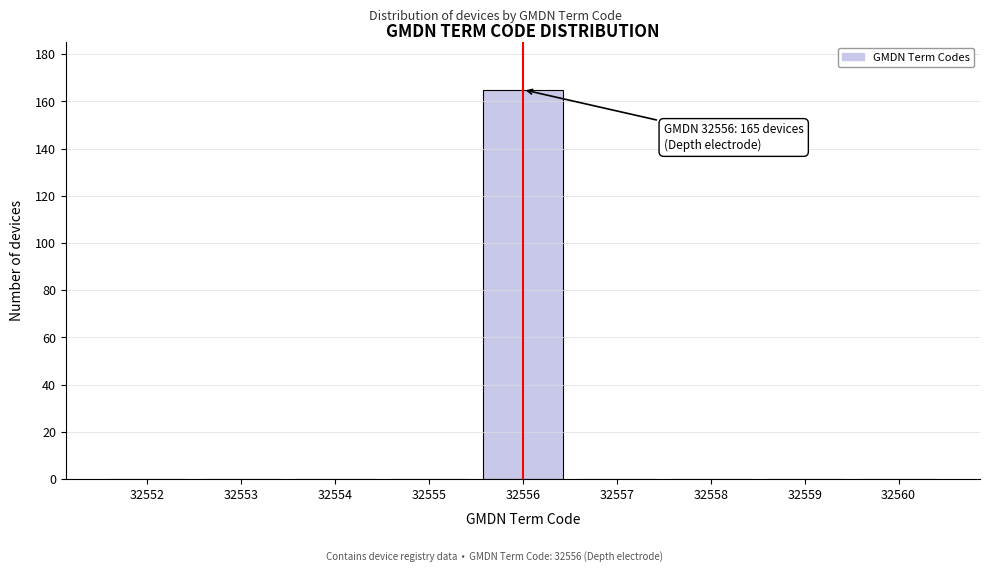

Reading right to left, list all the values displayed in this chart.

32560=0	32559=0	32558=0	32557=0	32556=165	32555=0	32554=0	32553=0	32552=0